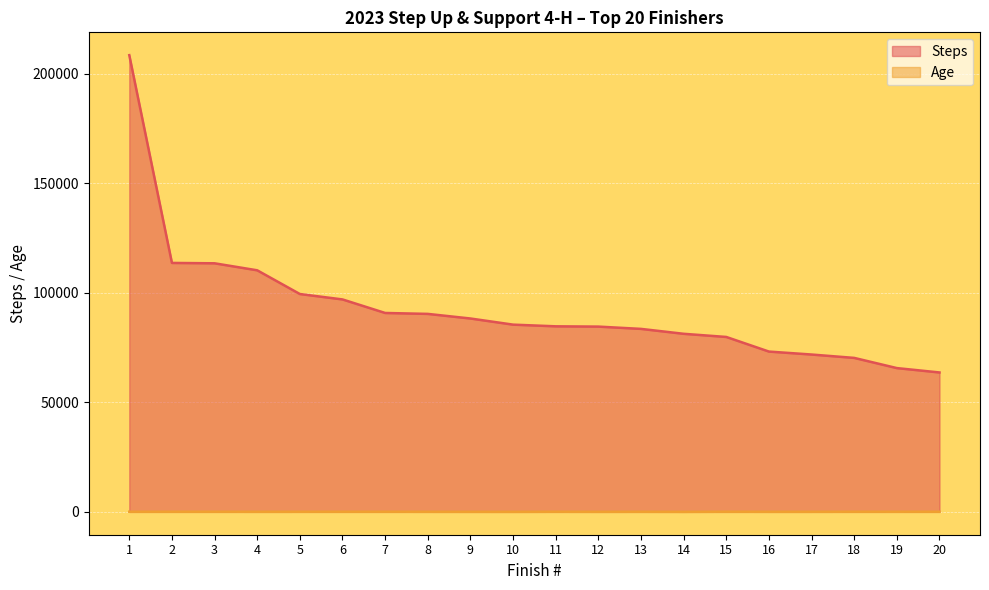

How many distinct data groups are displayed?

2